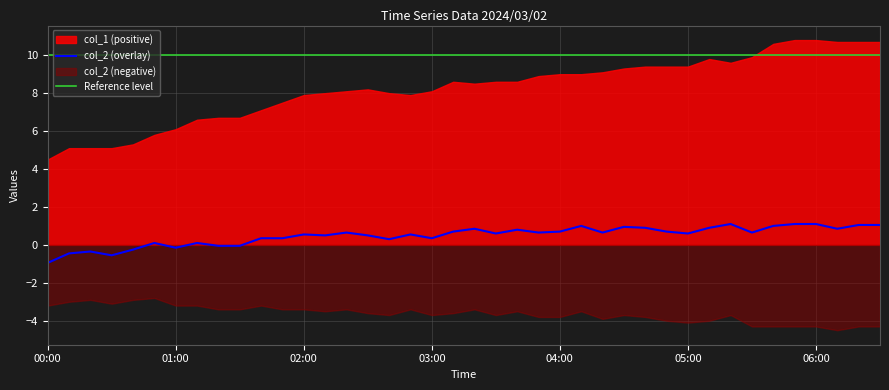

What is the label of the 30th point from the left?

2024/03/02 04:50:00